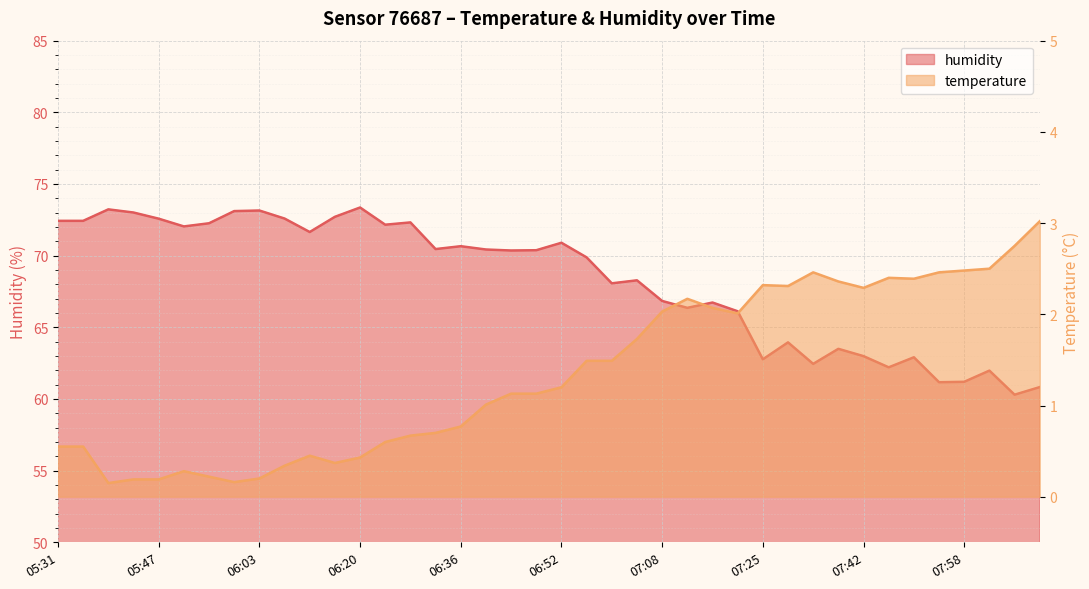

Where is the first local minimum for temperature?

05:39